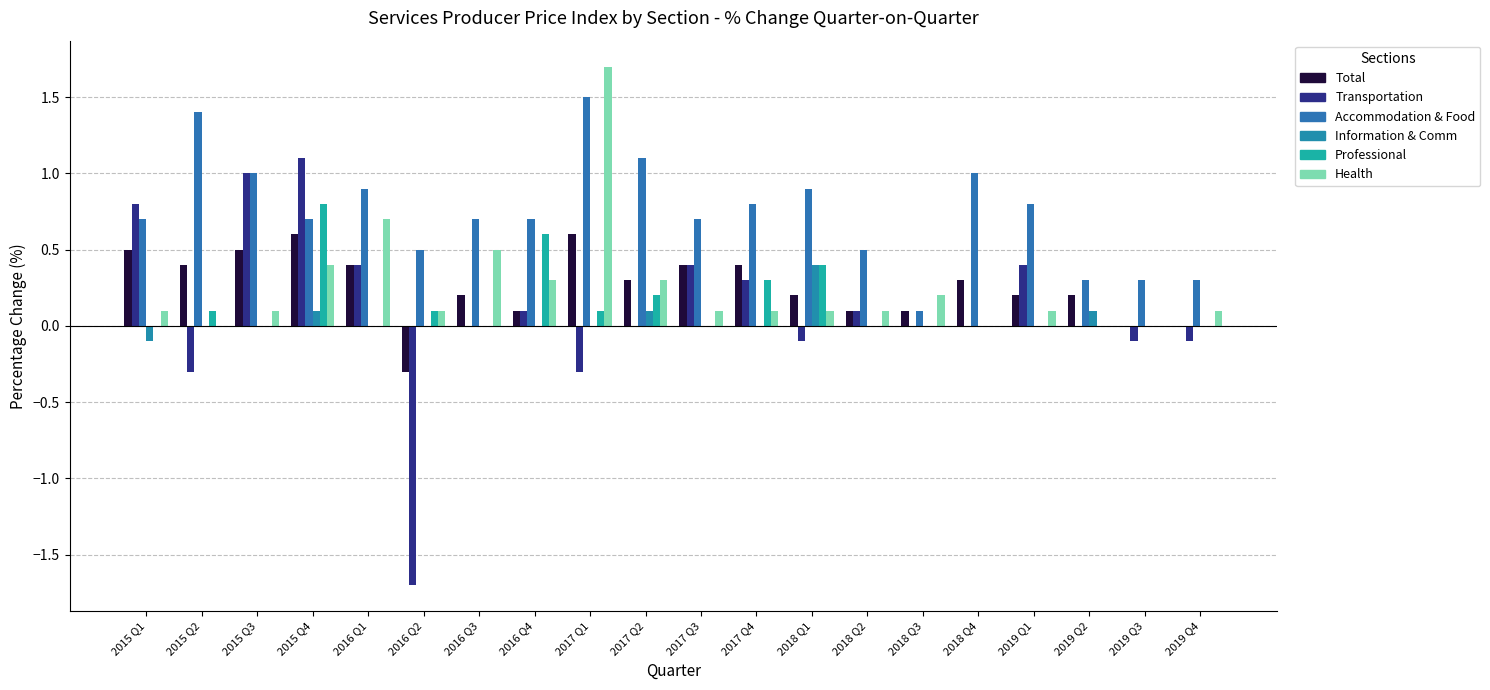

Is the value of Professional at 2017 Q1 greater than the value of Health at 2016 Q4?

No